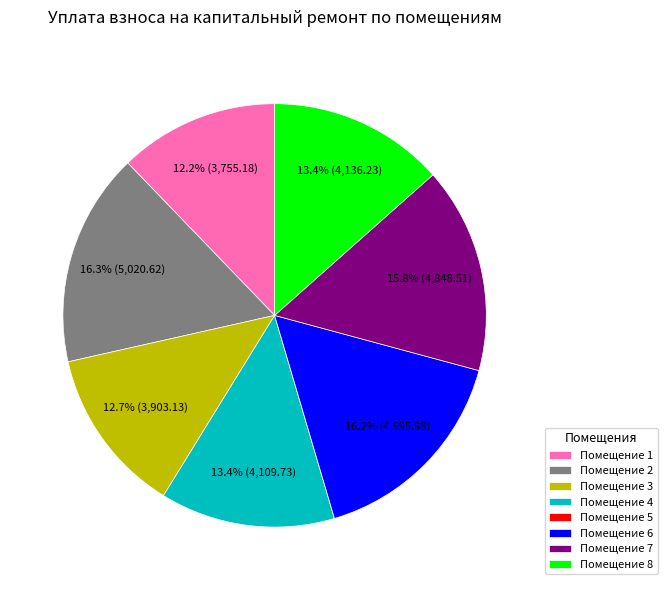

Do Помещение 1 and Помещение 4 together represent more than half of the pie?

No